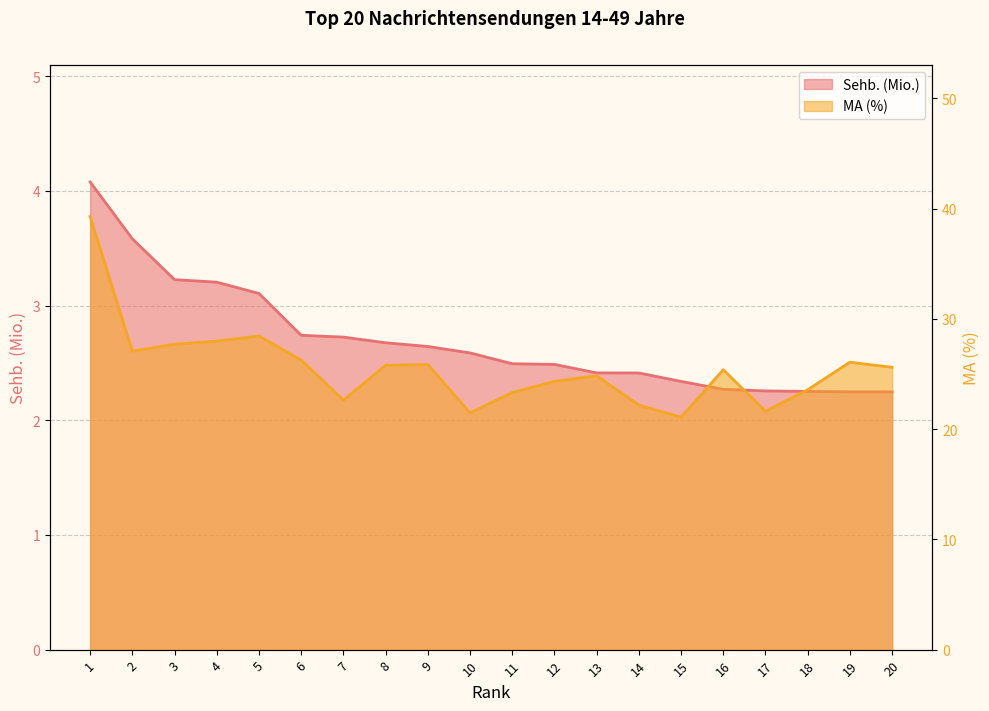

Between 15 and 19, which series saw the biggest shift?

MA (%)